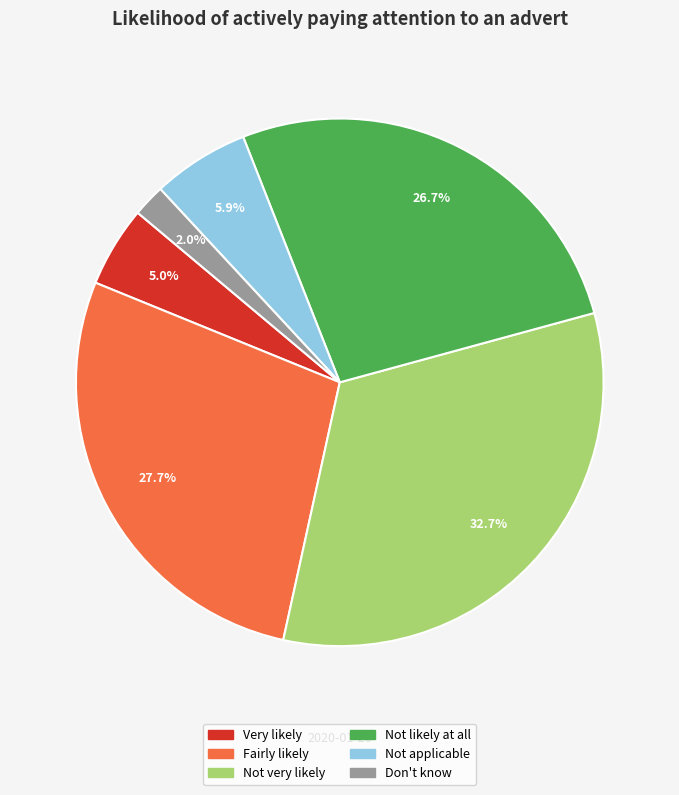

How many segments does this pie chart have?

6